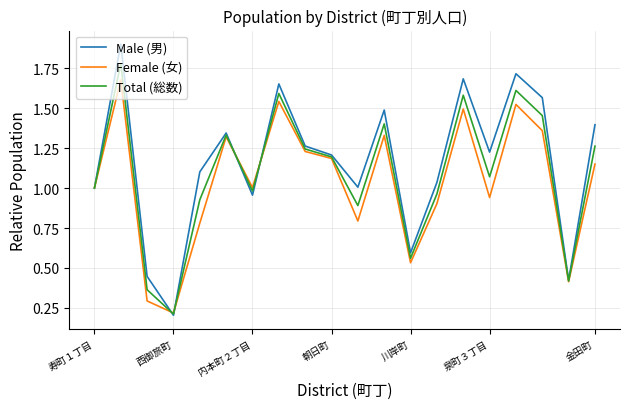

Which series has the widest spread of values?

Male (男)